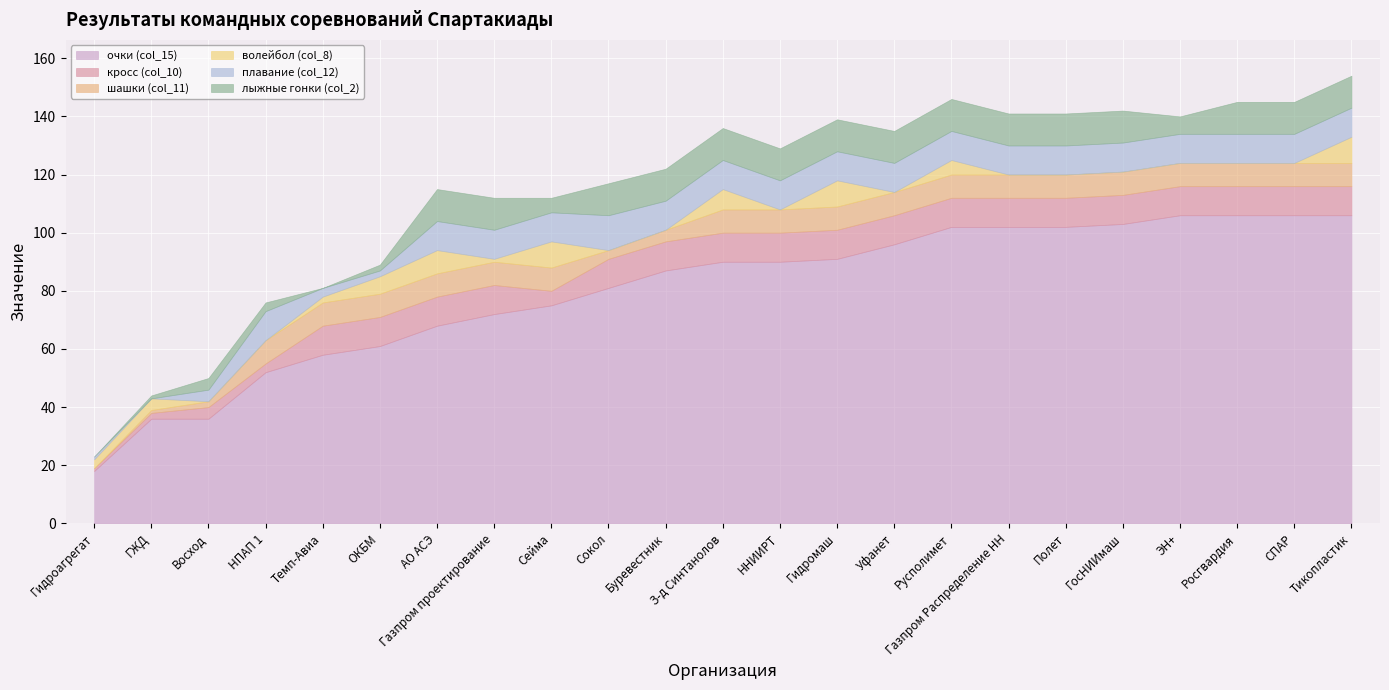

True or false: кросс (col_10) has a value of 6 at Темп-Авиа.

False